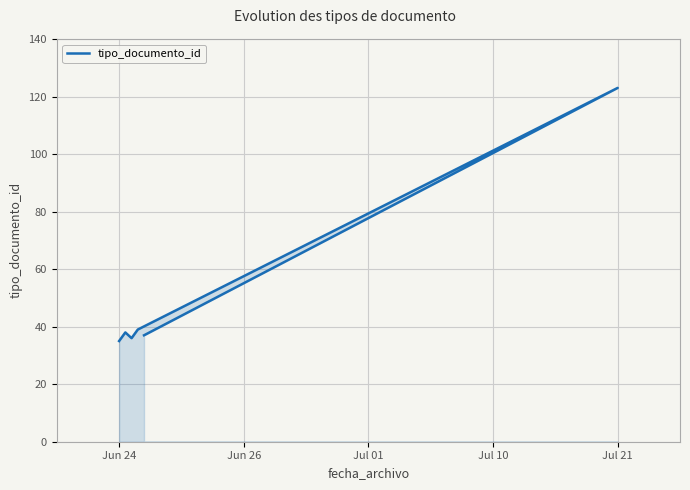

What is the maximum value shown in the chart?

123